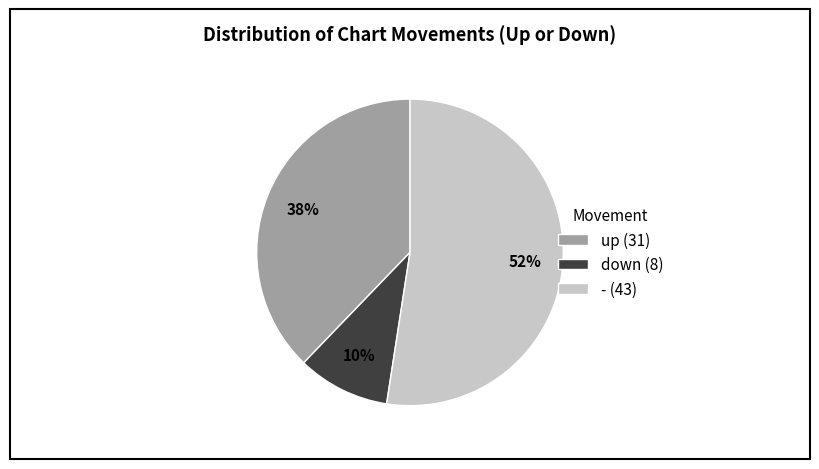

Rank the categories by value from lowest to highest.

down, up, -